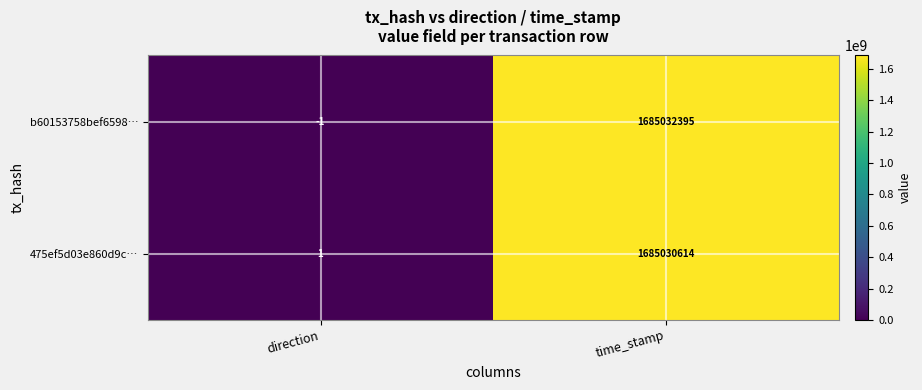

What is the difference between the highest and lowest values at direction?

2